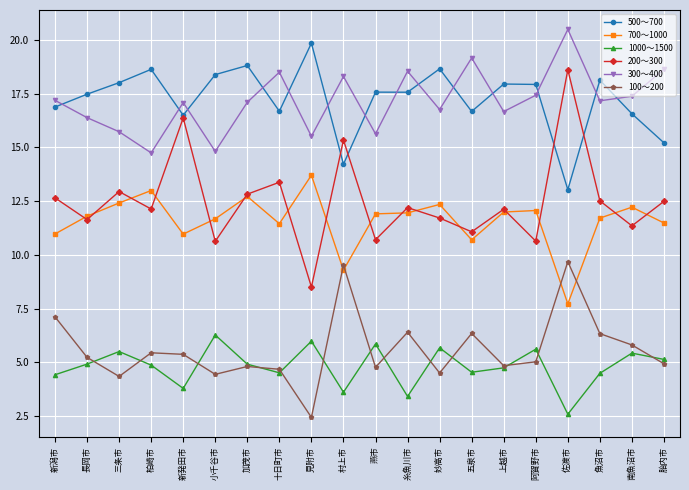

What is the sum of all 100～200 values?

112.1